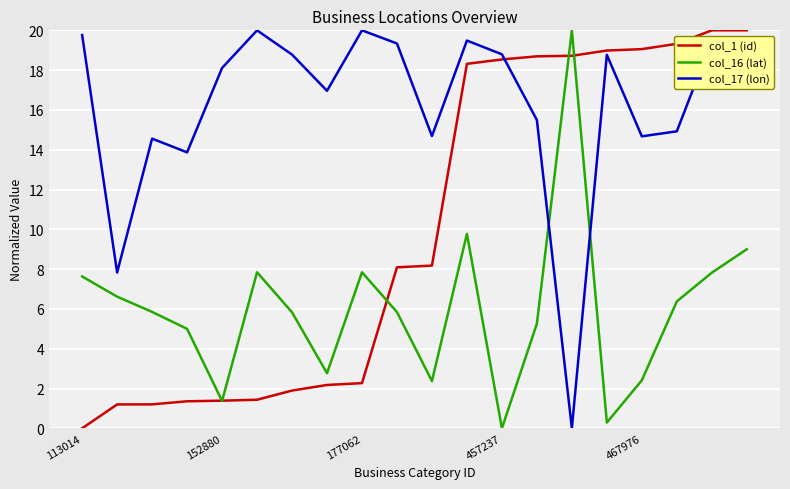

Which series has the largest total across all categories?

col_17 (lon)